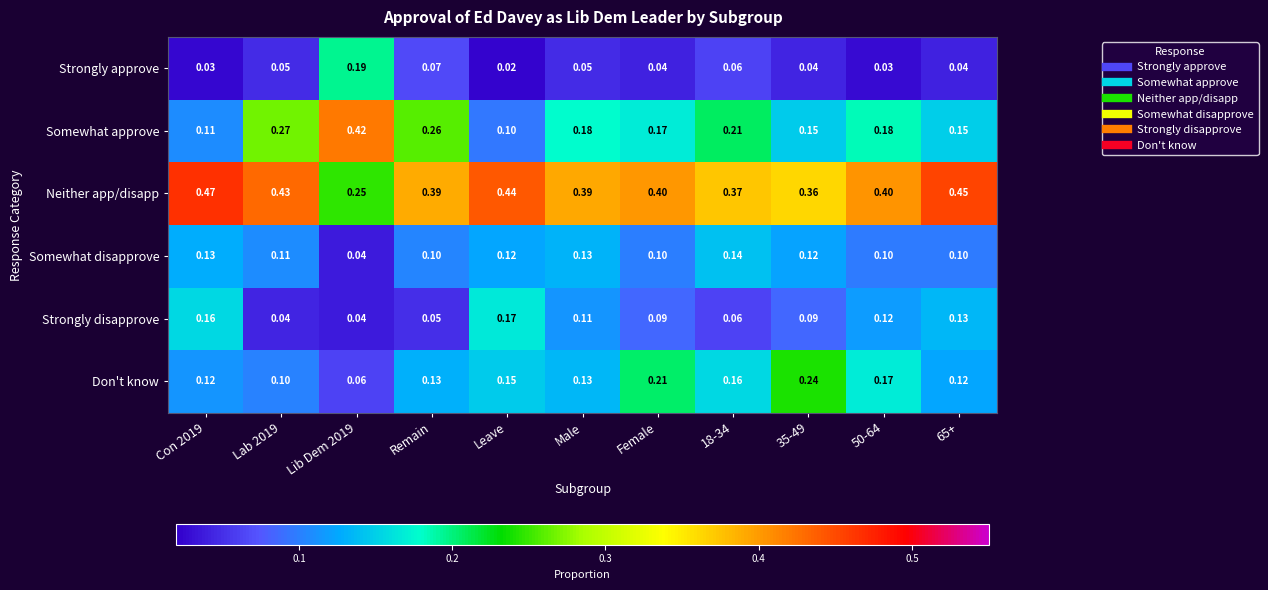

Which series has the largest total across all categories?

Neither app/disapp